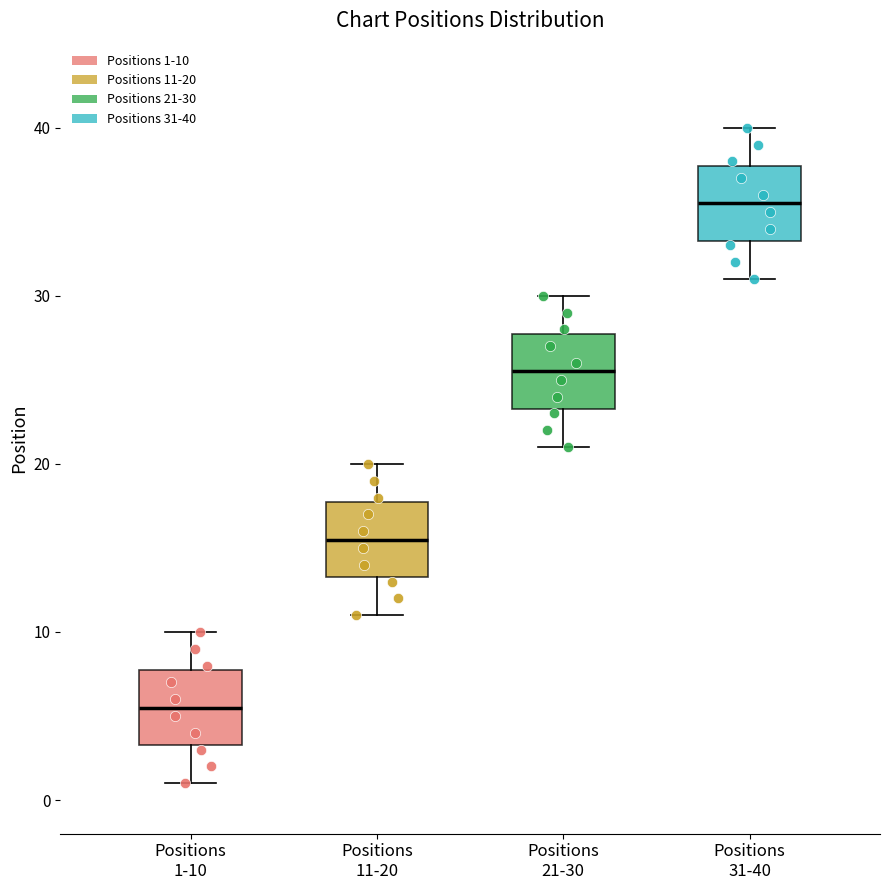

Which box has the highest median line?

Positions 31-40